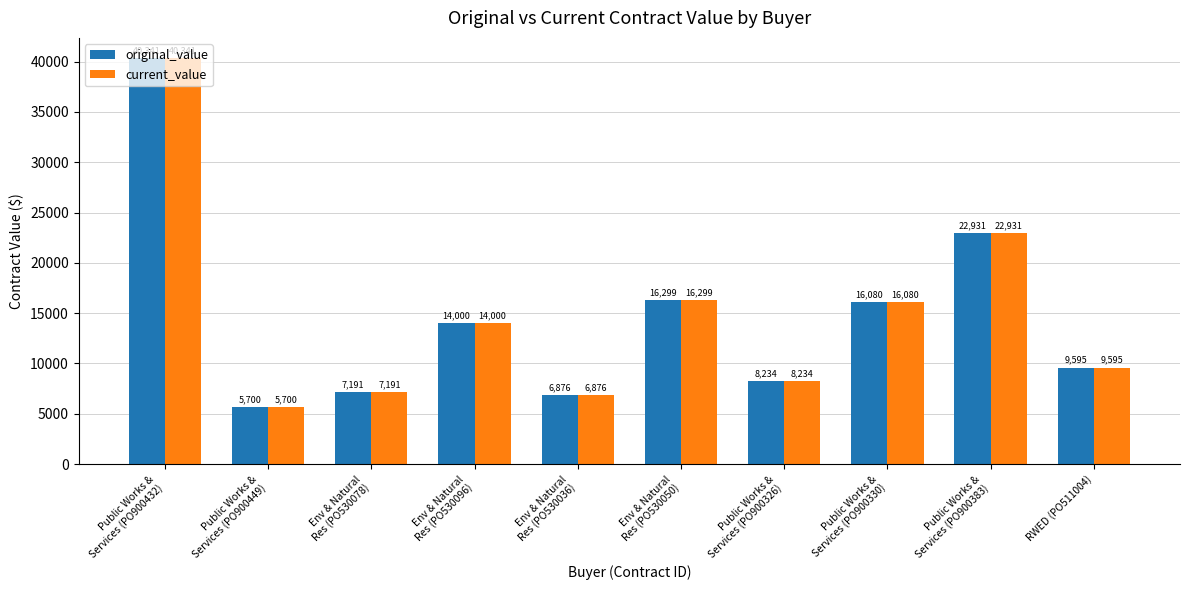

What is the maximum value shown in the chart?

40341.3